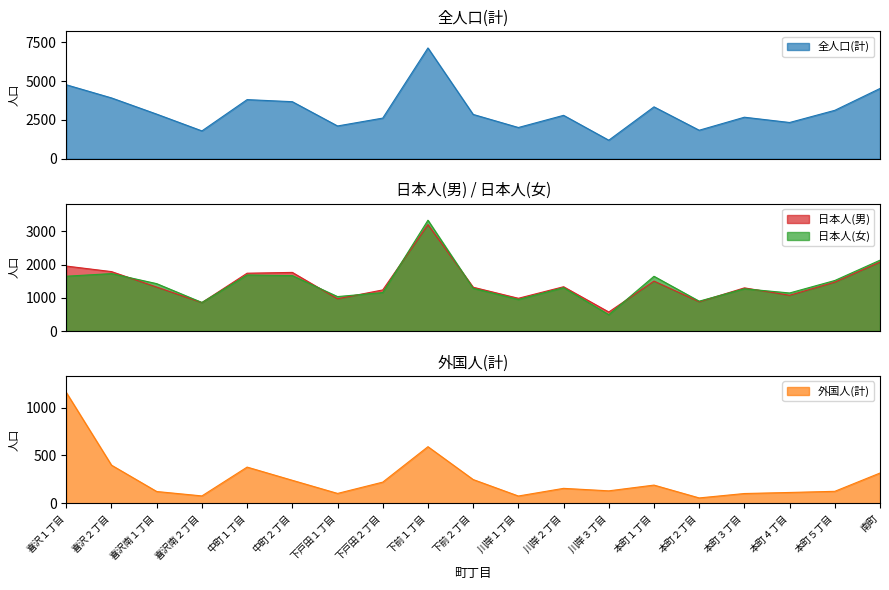

Reading right to left, list all the values displayed in this chart.

全人口(計): 南町=4529	本町５丁目=3121	本町４丁目=2337	本町３丁目=2677	本町２丁目=1838	本町１丁目=3345	川岸３丁目=1195	川岸２丁目=2798	川岸１丁目=2014	下前２丁目=2857	下前１丁目=7139	下戸田２丁目=2620	下戸田１丁目=2113	中町２丁目=3677	中町１丁目=3811	喜沢南２丁目=1795	喜沢南１丁目=2875	喜沢２丁目=3920	喜沢１丁目=4767
日本人(男): 南町=2078	本町５丁目=1473	本町４丁目=1077	本町３丁目=1301	本町２丁目=882	本町１丁目=1505	川岸３丁目=573	川岸２丁目=1335	川岸１丁目=987	下前２丁目=1320	下前１丁目=3208	下戸田２丁目=1239	下戸田１丁目=972	中町２丁目=1767	中町１丁目=1743	喜沢南２丁目=857	喜沢南１丁目=1324	喜沢２丁目=1791	喜沢１丁目=1958
日本人(女): 南町=2135	本町５丁目=1523	本町４丁目=1147	本町３丁目=1274	本町２丁目=900	本町１丁目=1650	川岸３丁目=492	川岸２丁目=1307	川岸１丁目=951	下前２丁目=1289	下前１丁目=3340	下戸田２丁目=1160	下戸田１丁目=1038	中町２丁目=1670	中町１丁目=1690	喜沢南２丁目=861	喜沢南１丁目=1428	喜沢２丁目=1731	喜沢１丁目=1652
外国人(計): 南町=316	本町５丁目=125	本町４丁目=113	本町３丁目=102	本町２丁目=56	本町１丁目=190	川岸３丁目=130	川岸２丁目=156	川岸１丁目=76	下前２丁目=248	下前１丁目=591	下戸田２丁目=221	下戸田１丁目=103	中町２丁目=240	中町１丁目=378	喜沢南２丁目=77	喜沢南１丁目=123	喜沢２丁目=398	喜沢１丁目=1157